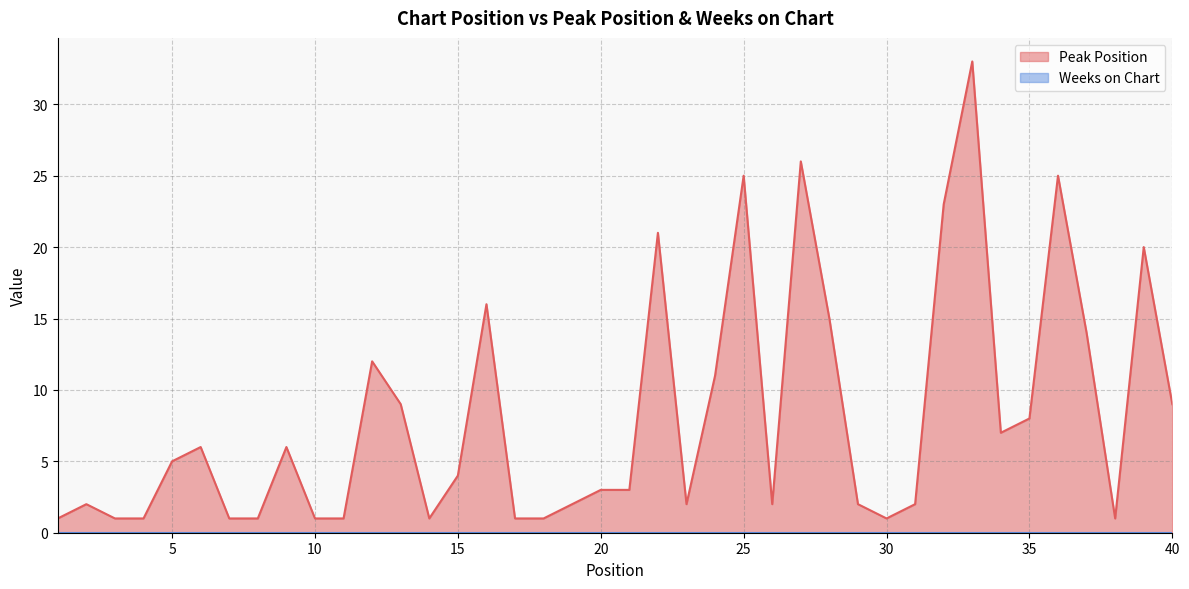

Rank the categories by value from lowest to highest.

1, 3, 4, 7, 8, 10, 11, 14, 17, 18, 30, 38, 2, 19, 23, 26, 29, 31, 20, 21, 15, 5, 6, 9, 34, 35, 13, 40, 24, 12, 37, 28, 16, 39, 22, 32, 25, 36, 27, 33